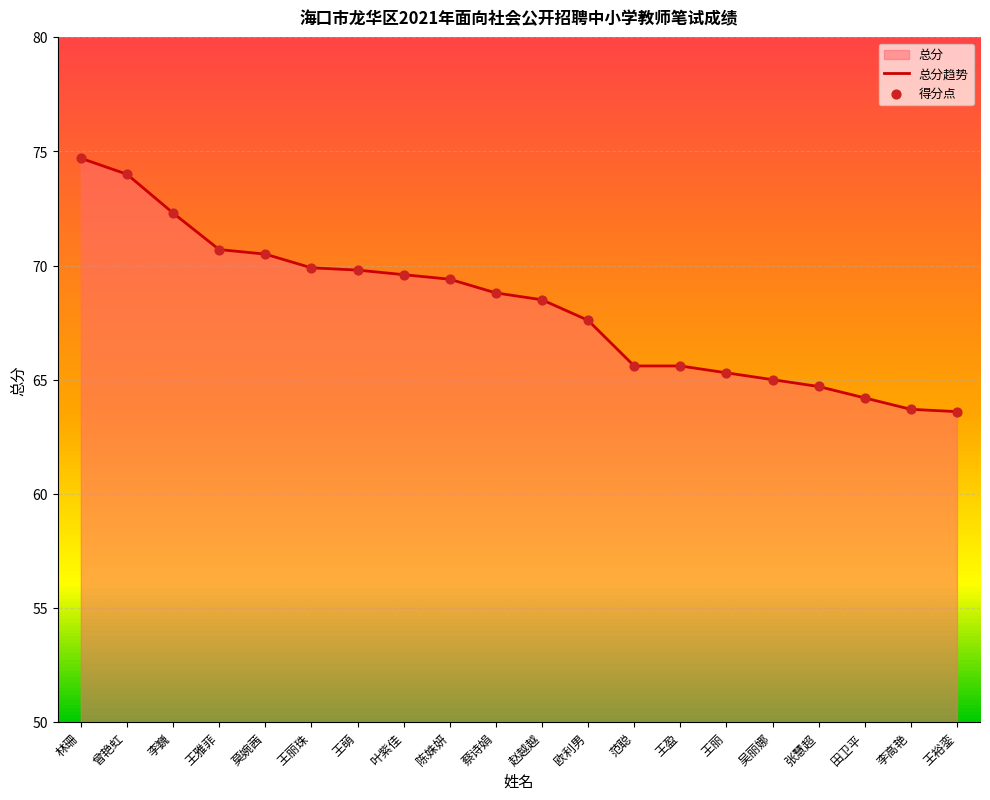

What is the approximate value at 王萌?

69.8